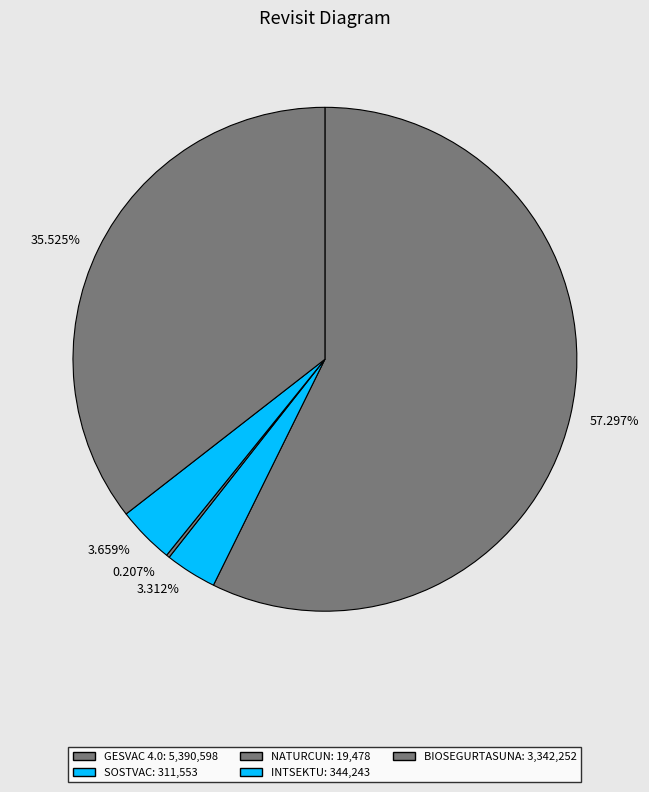

Does INTSEKTU account for over 50% of the chart?

No